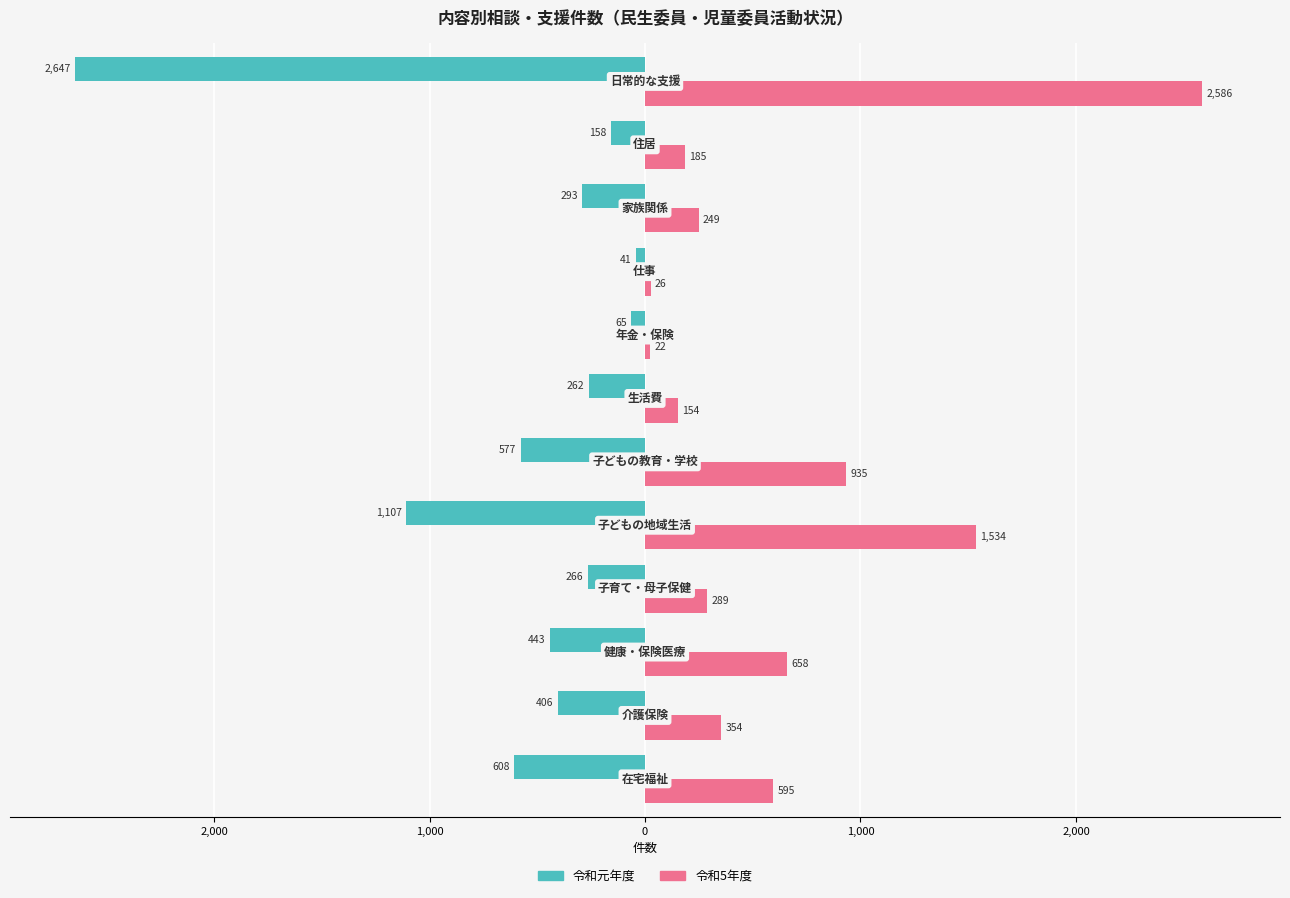

What is the average value of the 令和元年度 series?

-573